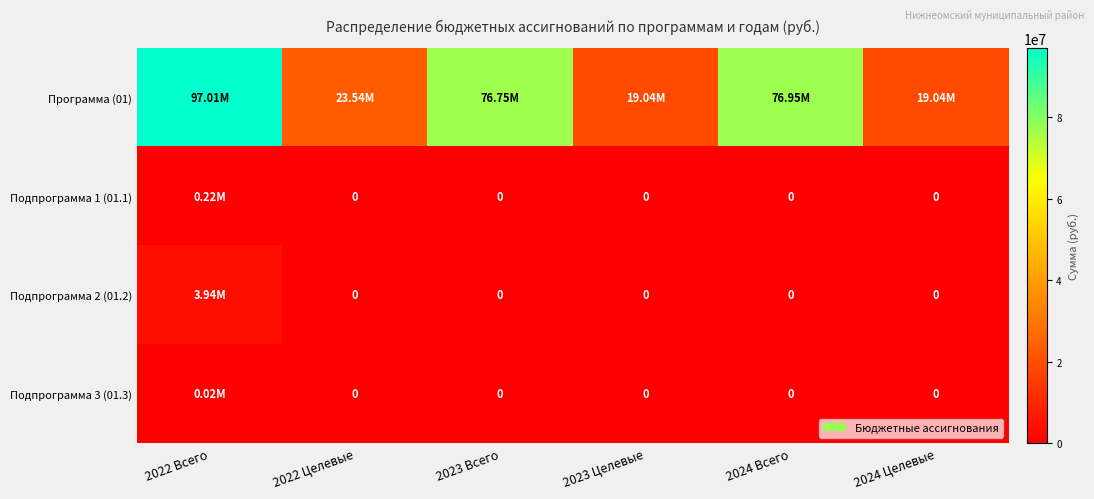

Where does the Программа (01) series first go above 76745885?

2022 Всего